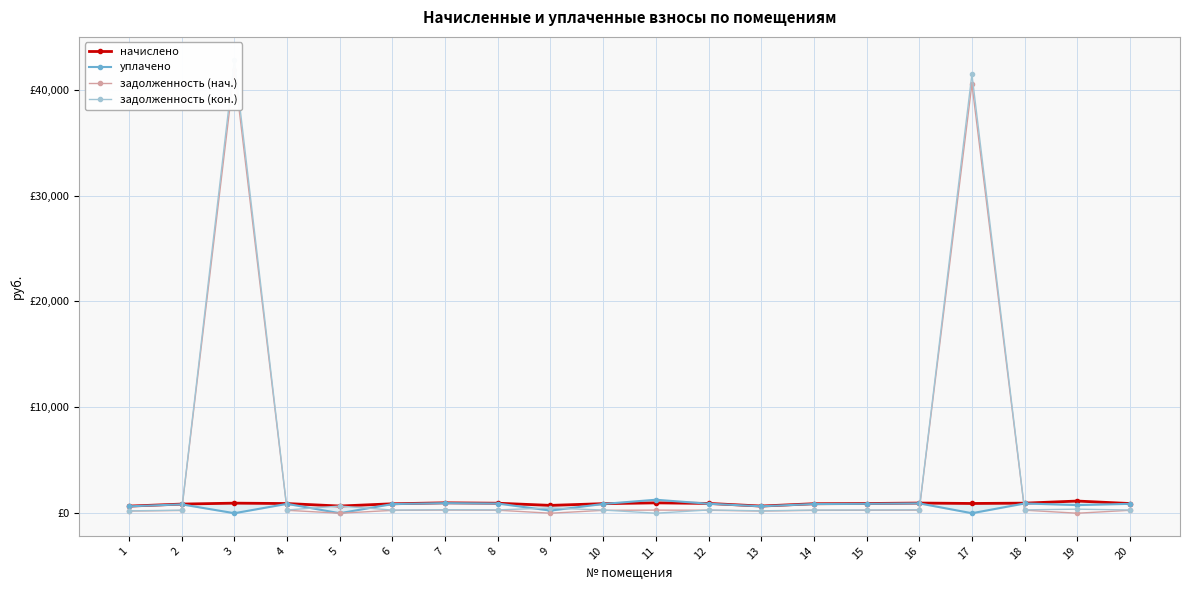

True or false: задолженность (кон.) has a value of 42840.2 at 3.

True